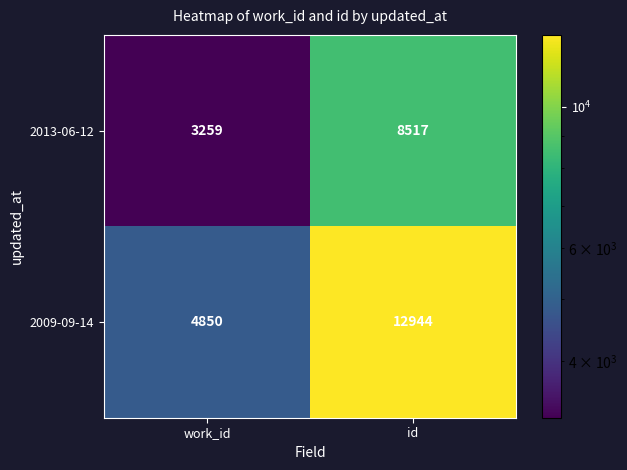

How many data points does each series have?

2